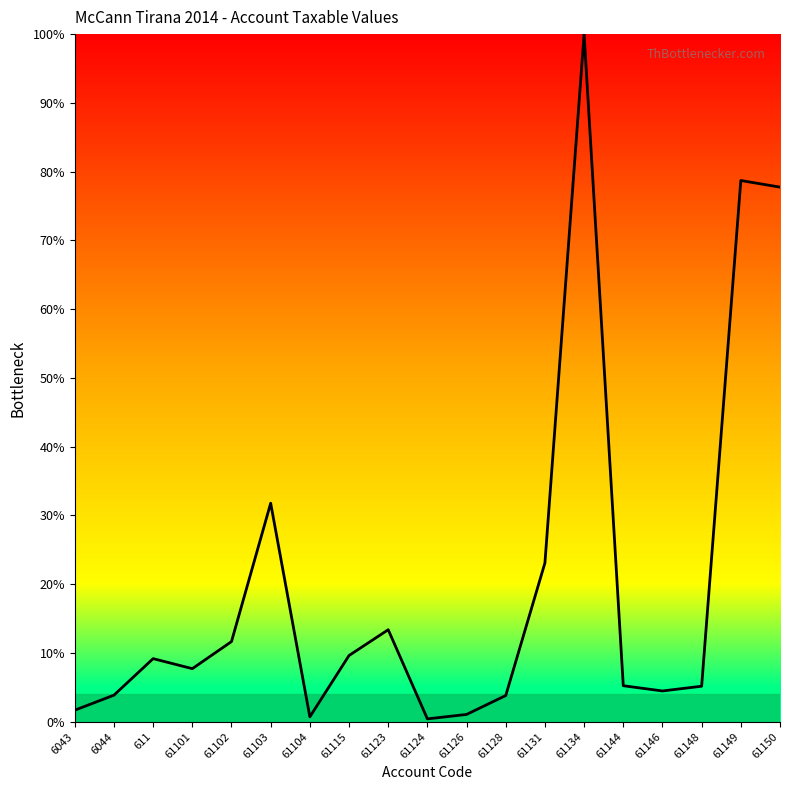

Which category has the highest value across all series?

61134